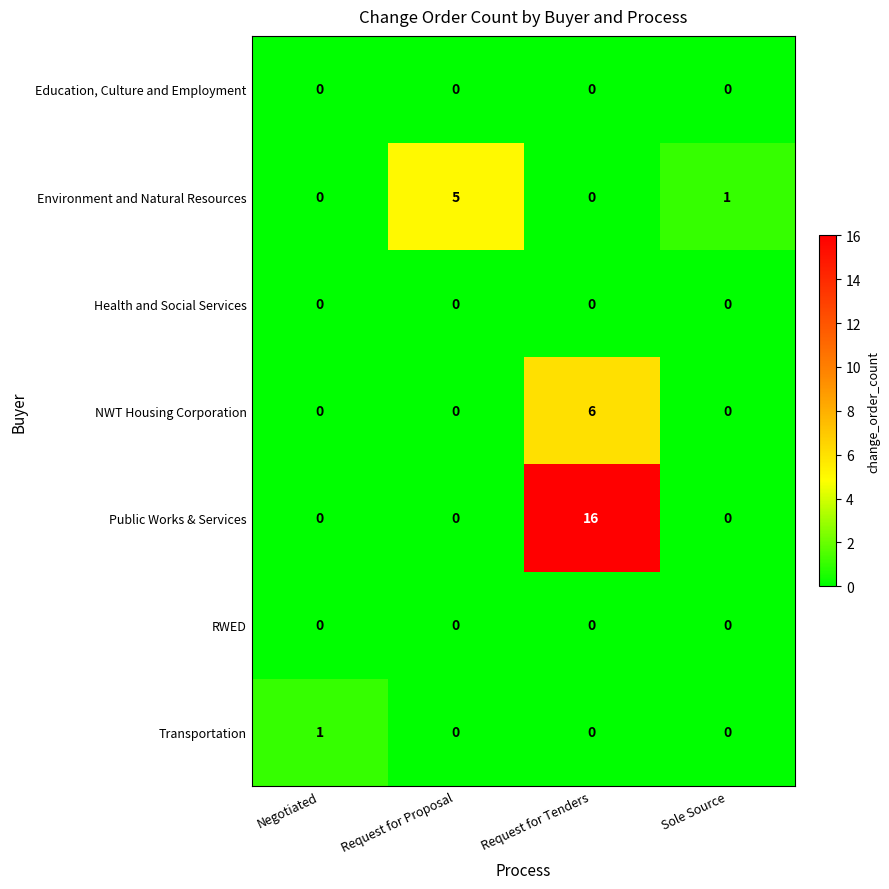

Which series has the widest spread of values?

Public Works & Services